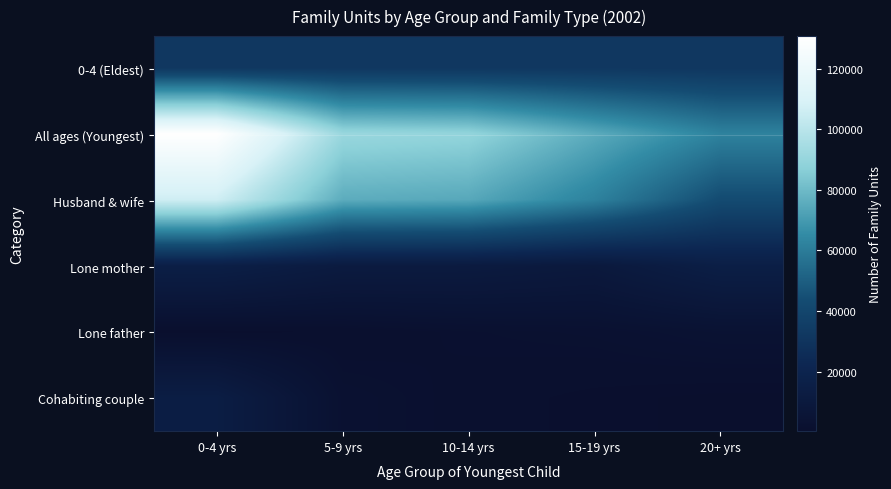

What is the maximum value shown in the chart?

130701